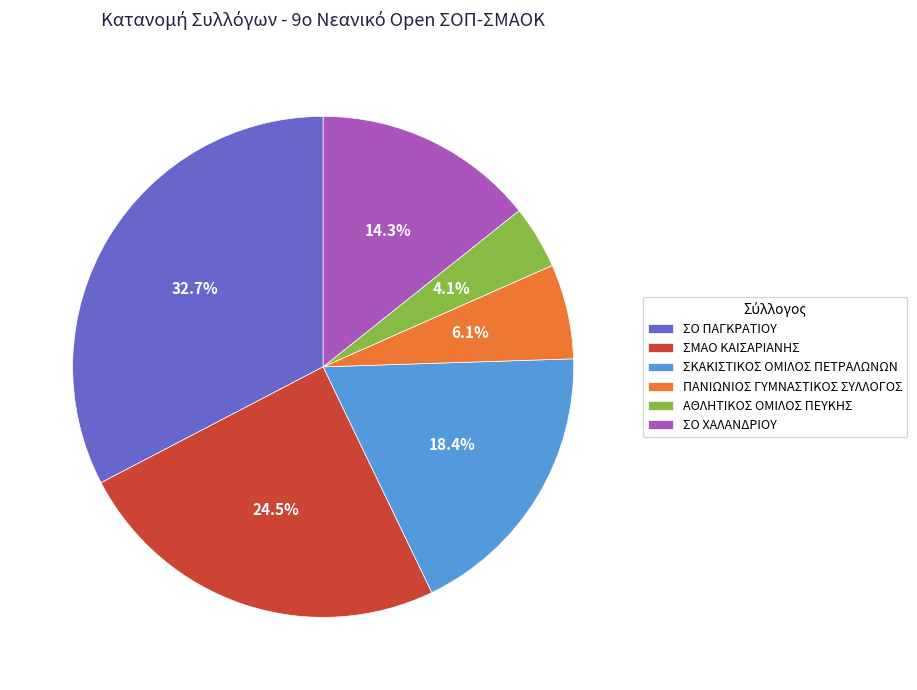

Which has a higher value, ΣΚΑΚΙΣΤΙΚΟΣ ΟΜΙΛΟΣ ΠΕΤΡΑΛΩΝΩΝ or ΣΜΑΟ ΚΑΙΣΑΡΙΑΝΗΣ?

ΣΜΑΟ ΚΑΙΣΑΡΙΑΝΗΣ